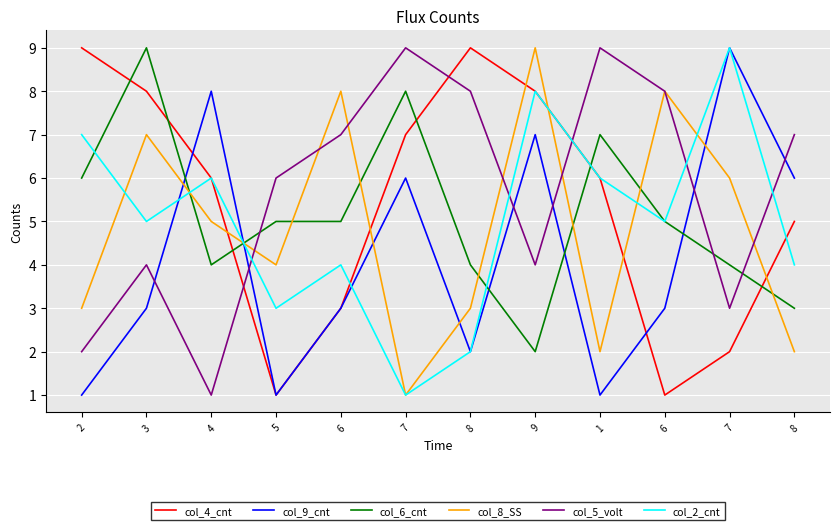

Reading left to right, list all the values displayed in this chart.

col_4_cnt: 2=9	3=8	4=6	5=1	6=3	7=7	8=9	9=8	1=6	6=1	7=2	8=5
col_9_cnt: 2=1	3=3	4=8	5=1	6=3	7=6	8=2	9=7	1=1	6=3	7=9	8=6
col_6_cnt: 2=6	3=9	4=4	5=5	6=5	7=8	8=4	9=2	1=7	6=5	7=4	8=3
col_8_SS: 2=3	3=7	4=5	5=4	6=8	7=1	8=3	9=9	1=2	6=8	7=6	8=2
col_5_volt: 2=2	3=4	4=1	5=6	6=7	7=9	8=8	9=4	1=9	6=8	7=3	8=7
col_2_cnt: 2=7	3=5	4=6	5=3	6=4	7=1	8=2	9=8	1=6	6=5	7=9	8=4